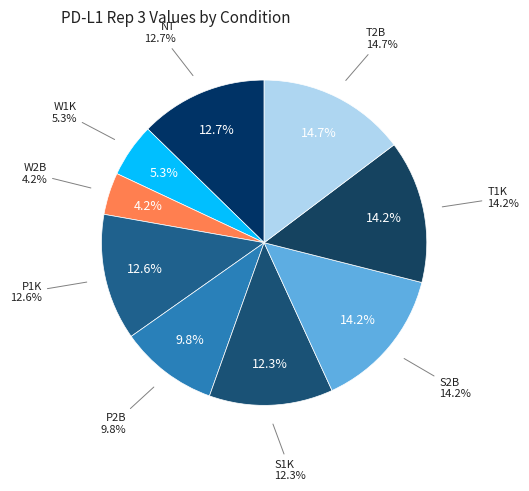

To the nearest percent, what is the difference between the largest and smallest slice percentages?

11%